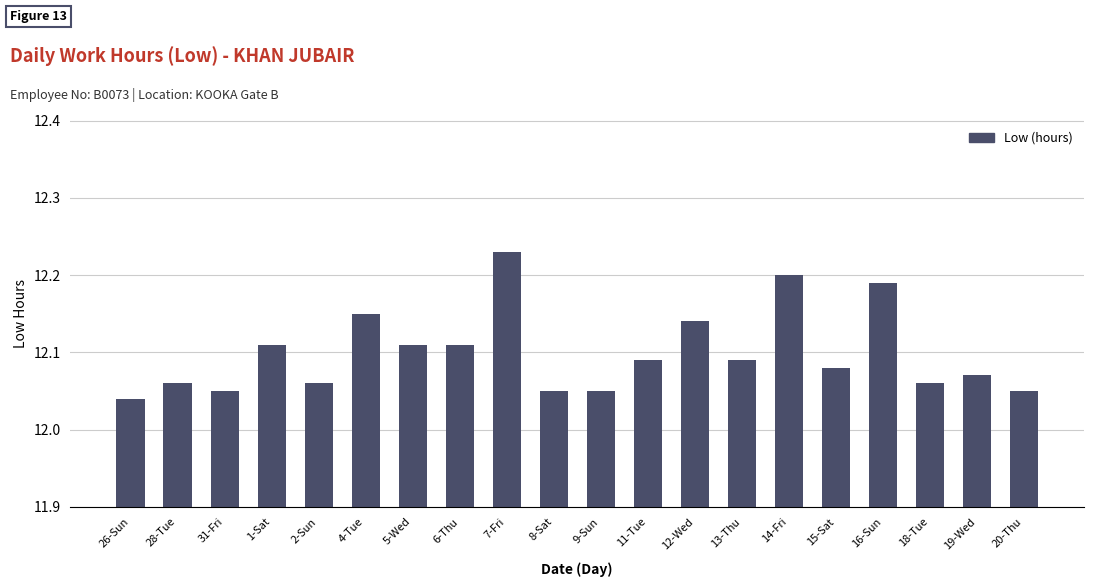

What is the sum of the values at 16-Sun and 19-Wed?

24.3